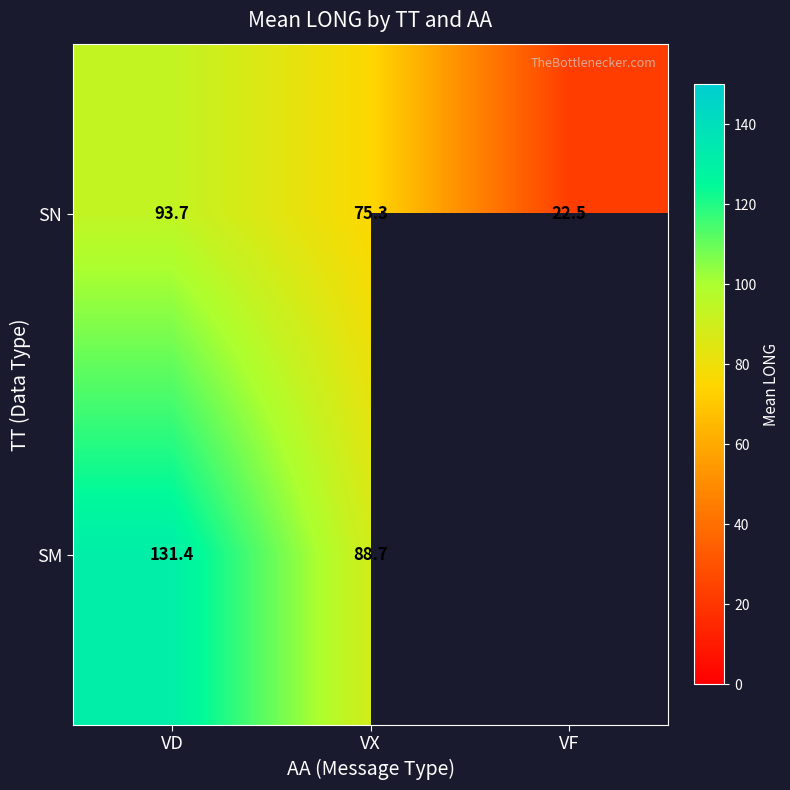

What is the maximum value for SN?

93.7